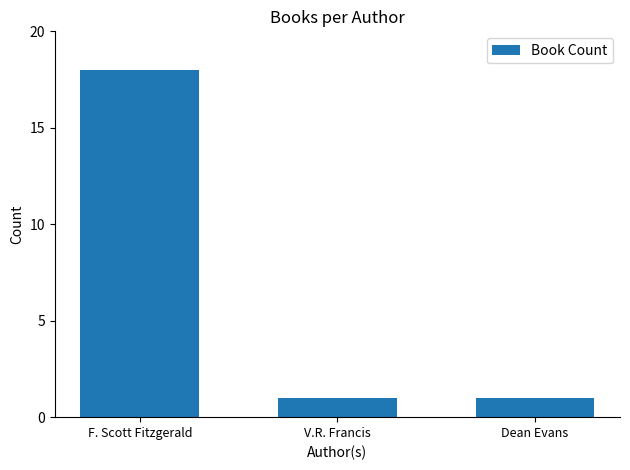

How many values are between 1 and 18?

3